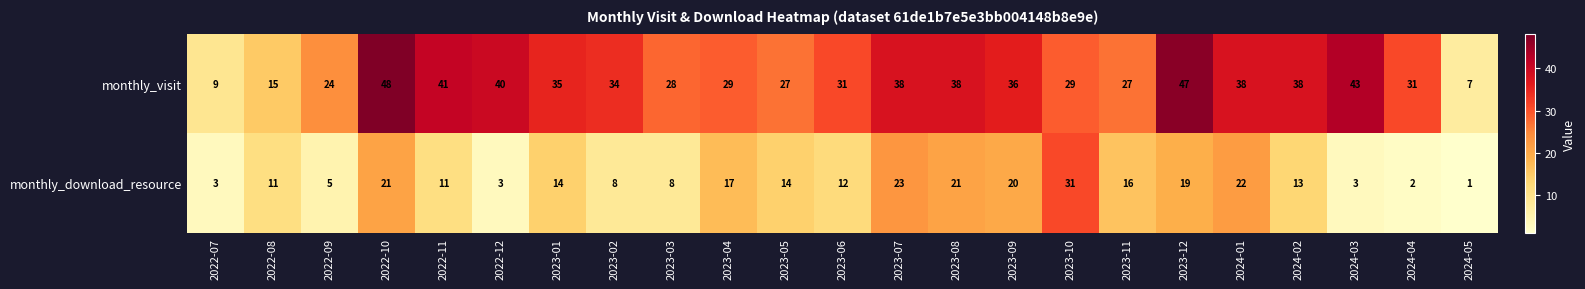

What is the difference between the monthly_download_resource values at 2023-06 and 2023-07?

11